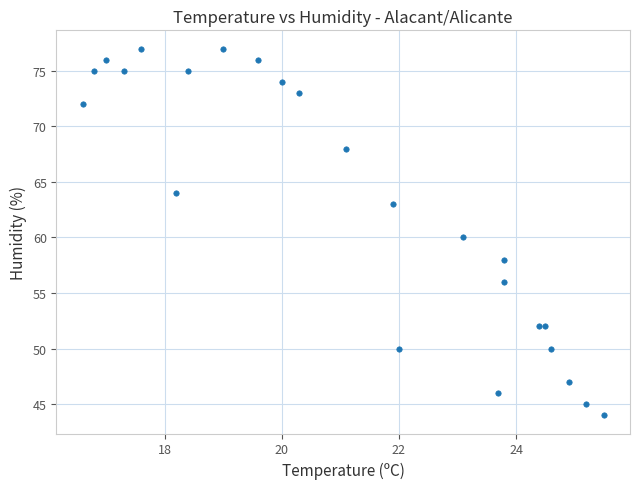

What is the range of Y values (max minus min)?

33